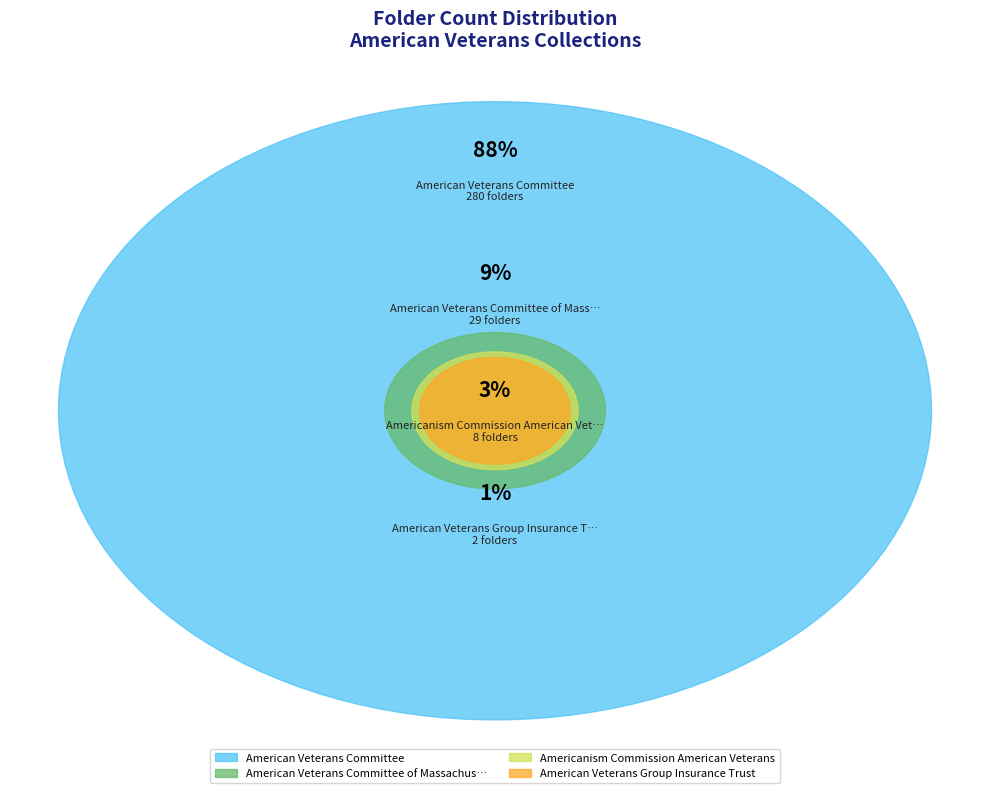

Which category has the smallest portion of the pie?

American Veterans Group Insurance Trust